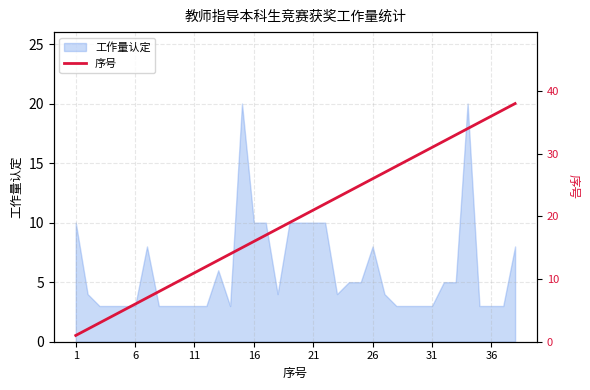

The 工作量认定 series shows 10 at 21. True or false?

True